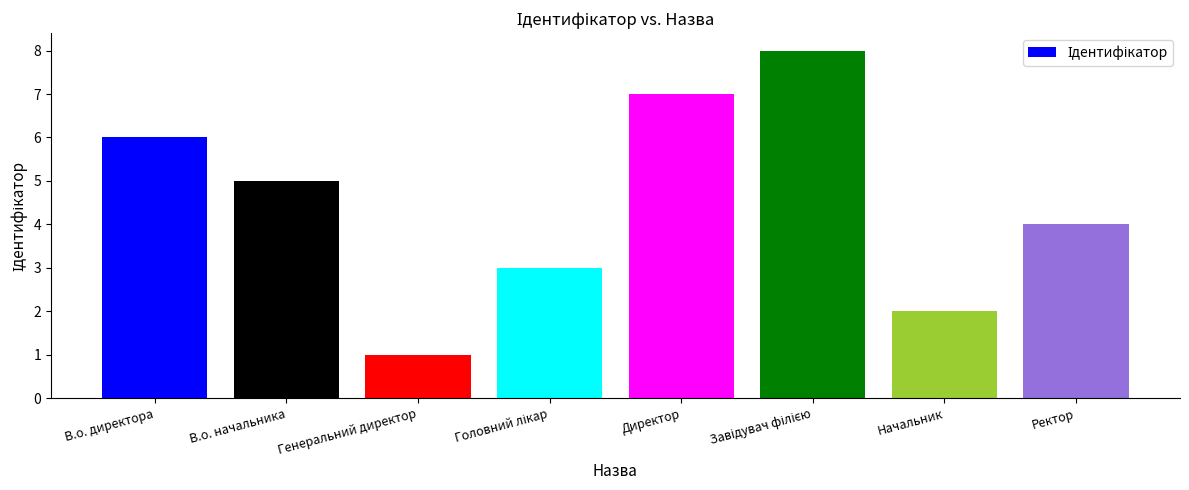

What is the label of the 1st bar from the right?

Ректор